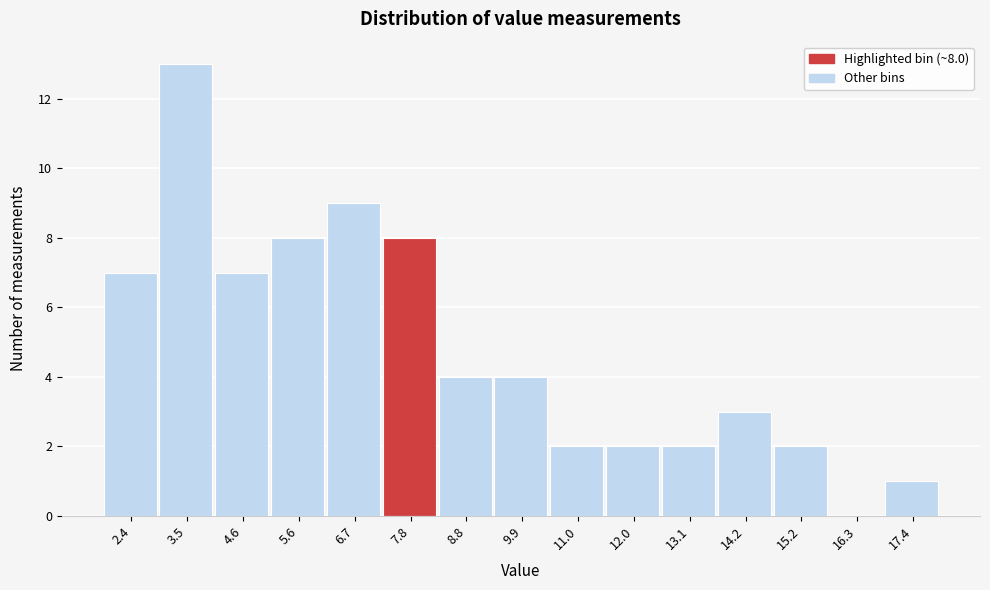

Which range on the x-axis has the tallest bar?

3.0 to 4.0